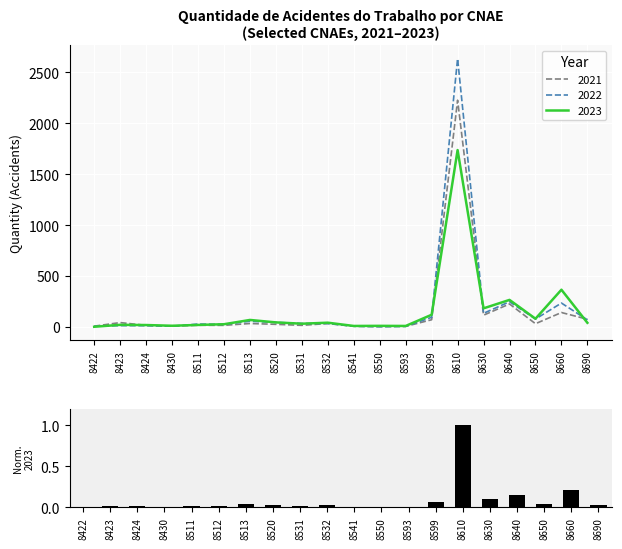

What are all the series names shown in the legend?

2021, 2022, 2023